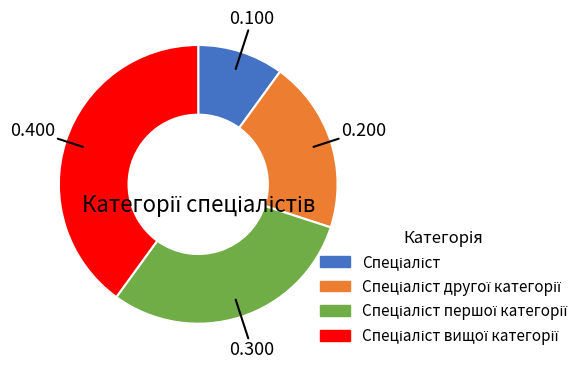

How many segments does this pie chart have?

4